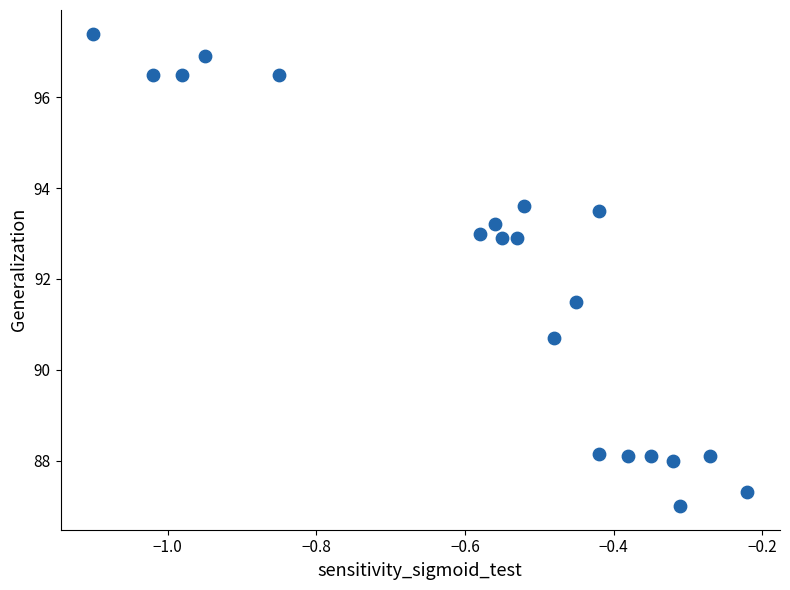

What is the range of X values (max minus min)?

0.9